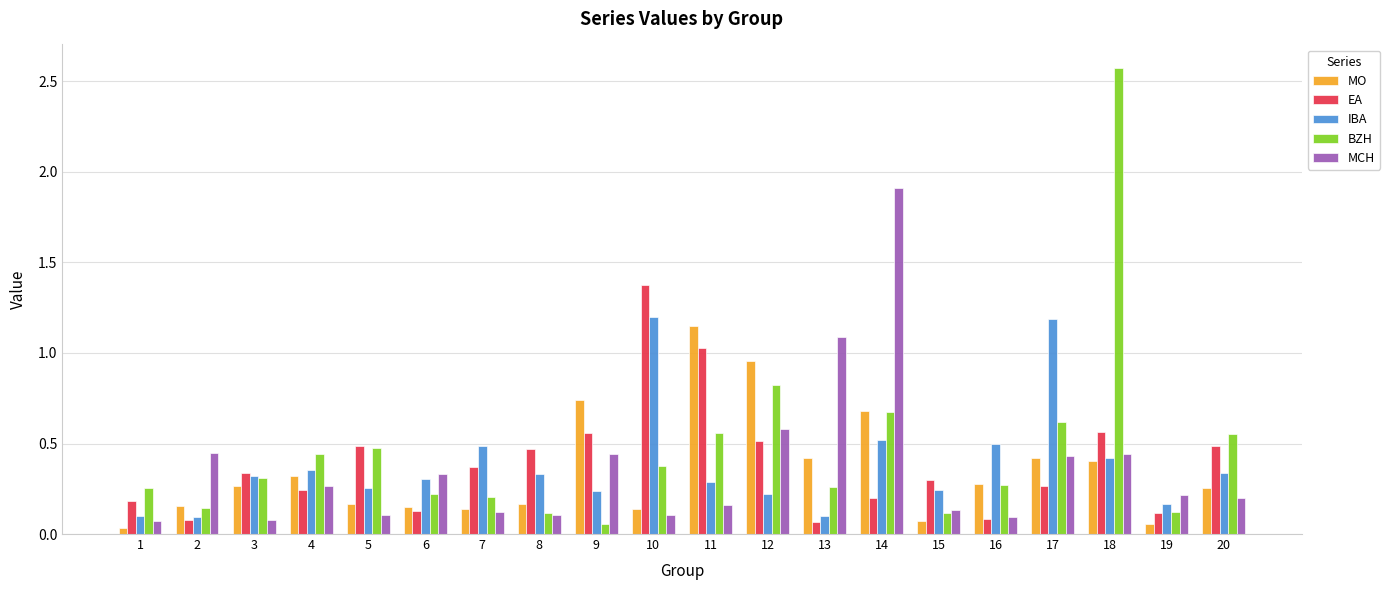

True or false: BZH has a value of 0.0 at 19.

False